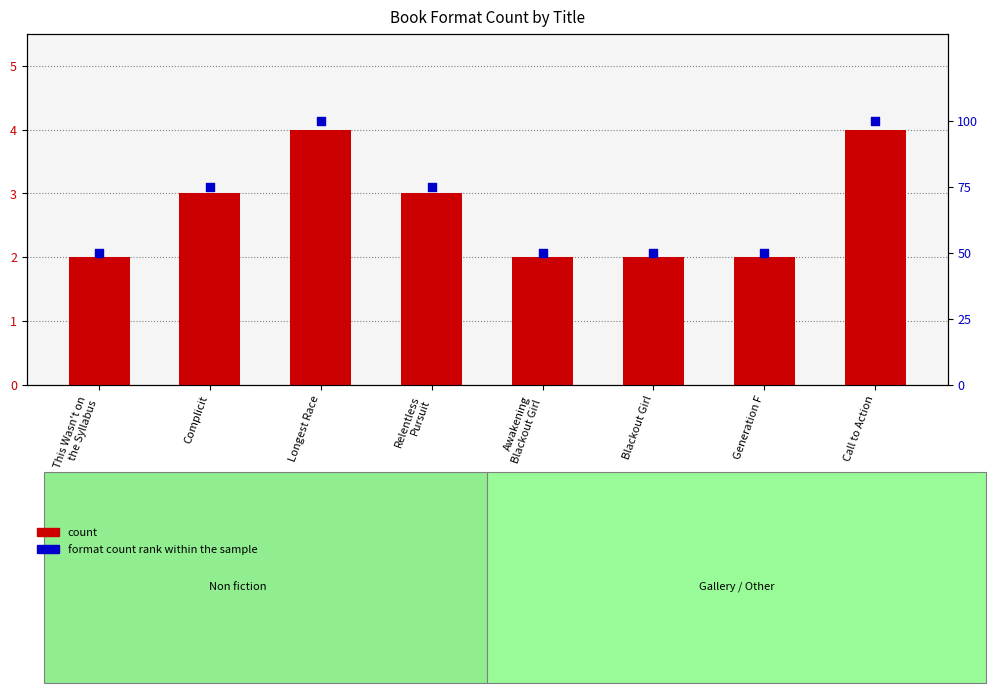

Which series contains the highest Y value?

format count rank within the sample